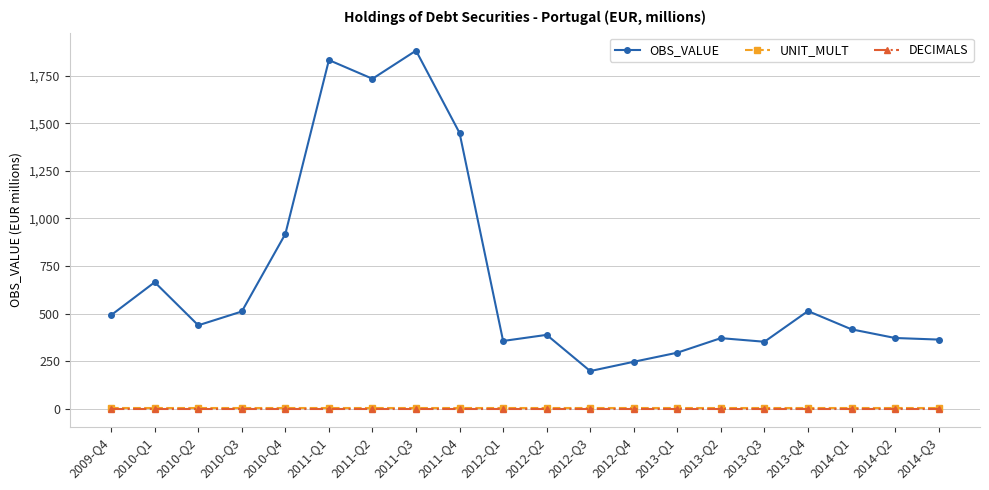

What is the spread (max minus min) of values at 2012-Q3?

198.2